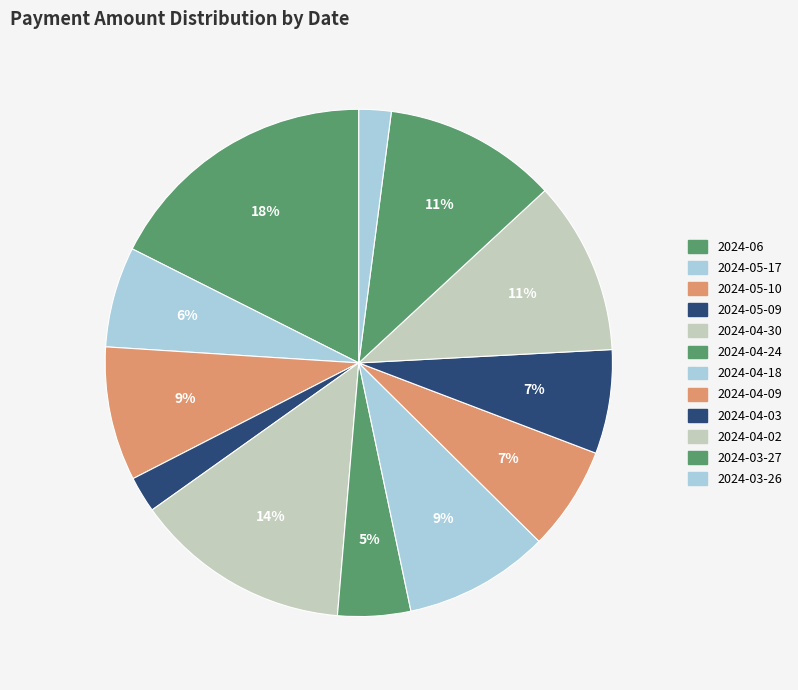

Do 2024-04-03 and 2024-06 together represent more than half of the pie?

No